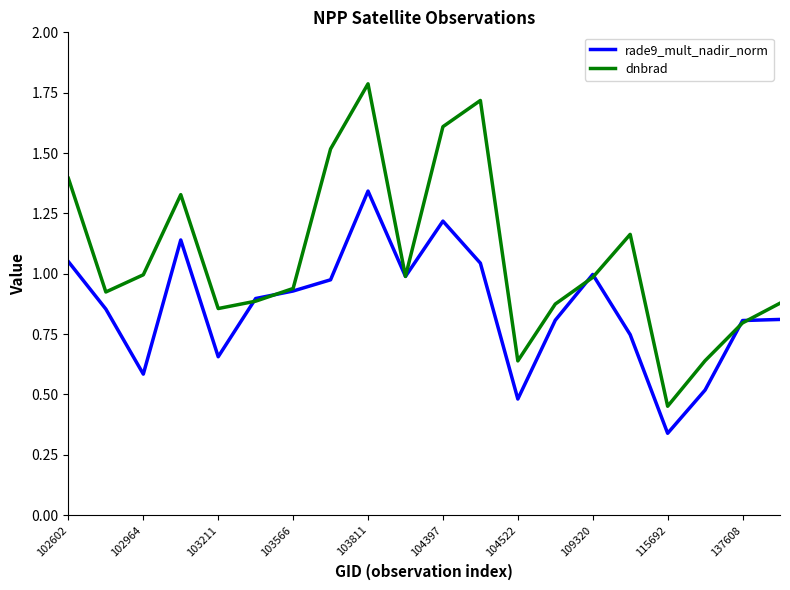

Which series has the largest range (max minus min)?

dnbrad